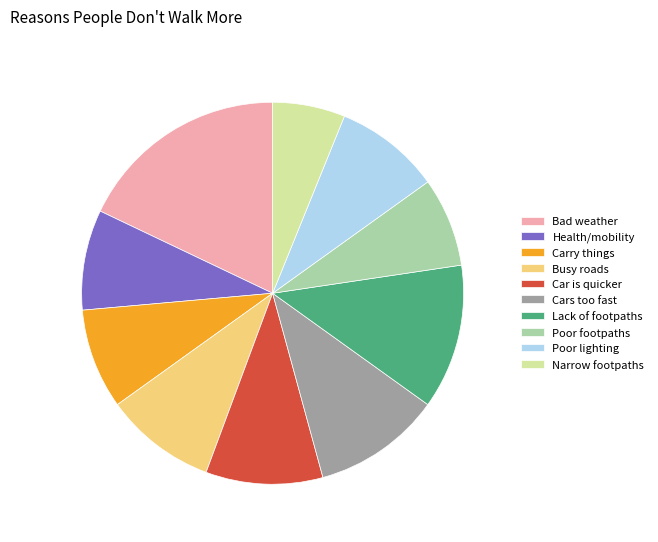

Is the sum of Narrow footpaths and Poor lighting greater than half?

No